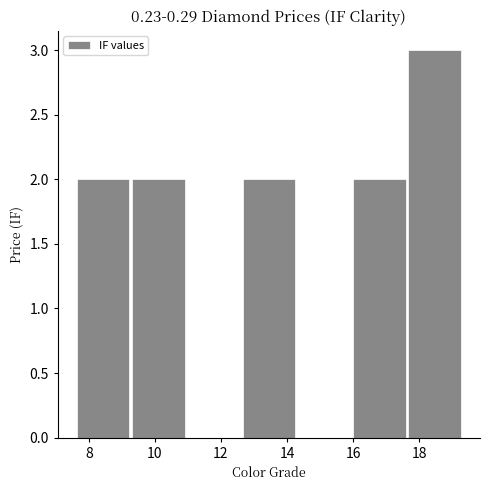

Which range on the x-axis has the tallest bar?

17.6 to 19.4